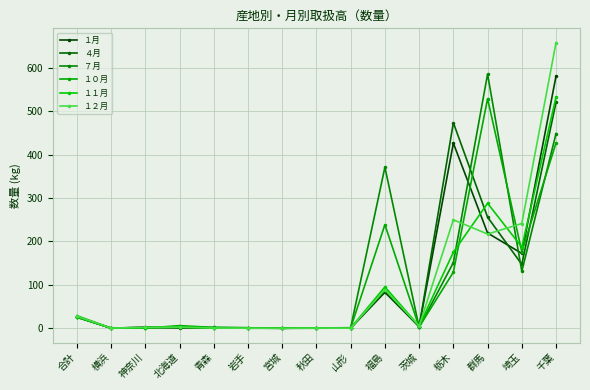

At which label does １０月 first exceed 2?

合計